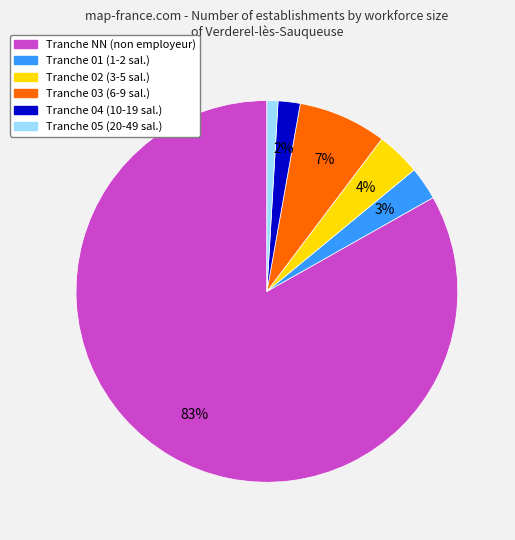

Is there a majority slice in this chart?

Yes